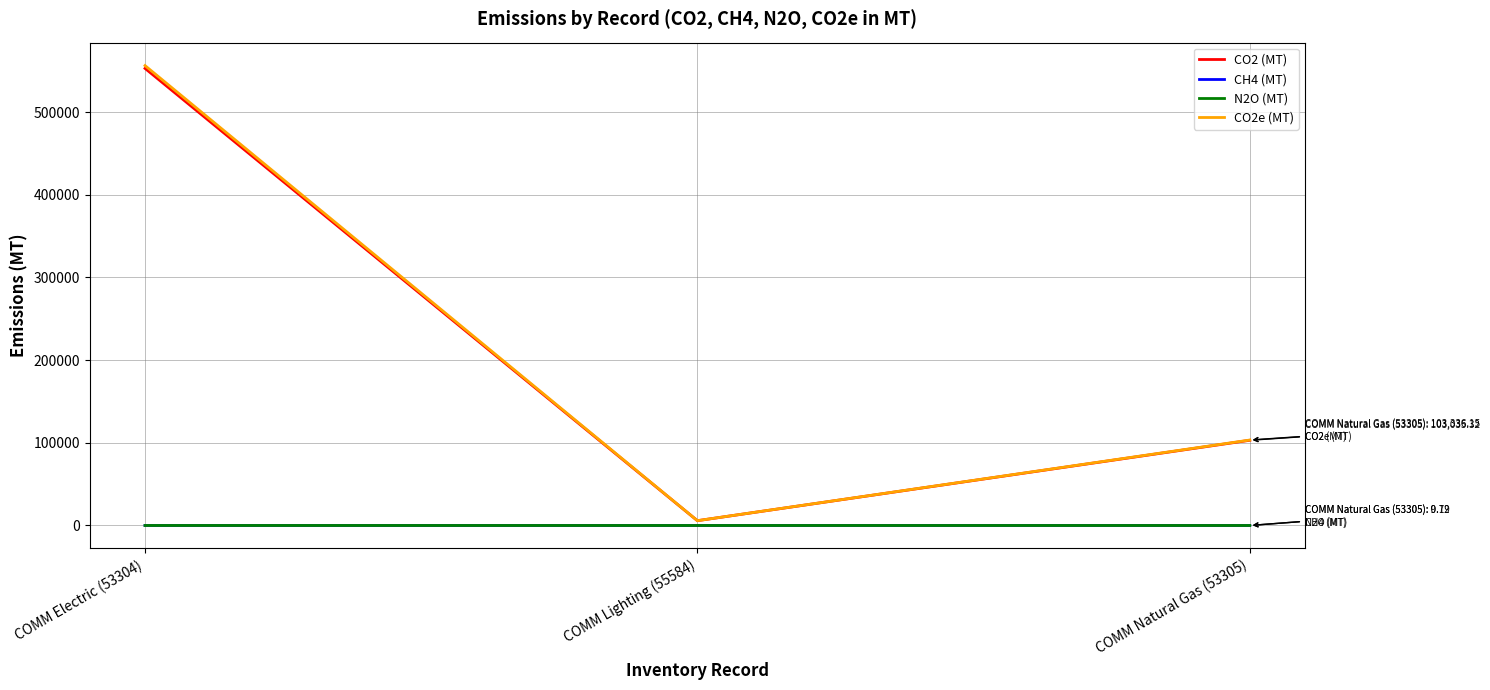

Rank the categories by CO2e (MT) value from highest to lowest.

COMM Electric (53304), COMM Natural Gas (53305), COMM Lighting (55584)